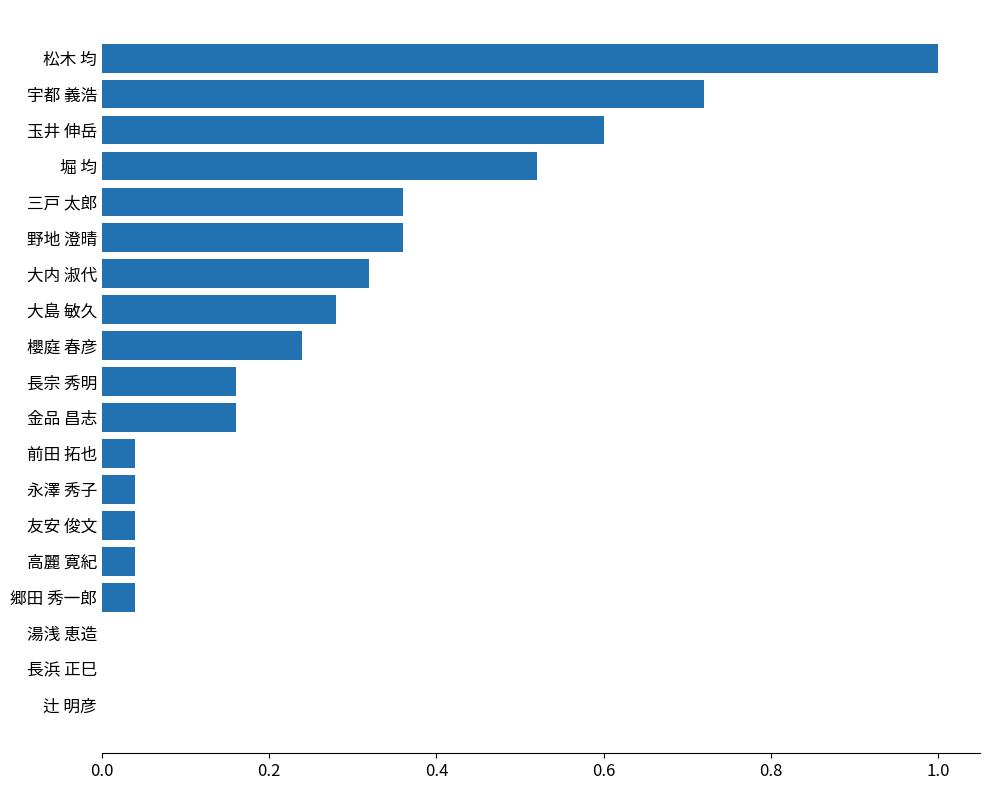

True or false: the data shows 0.1 at 前田 拓也.

False